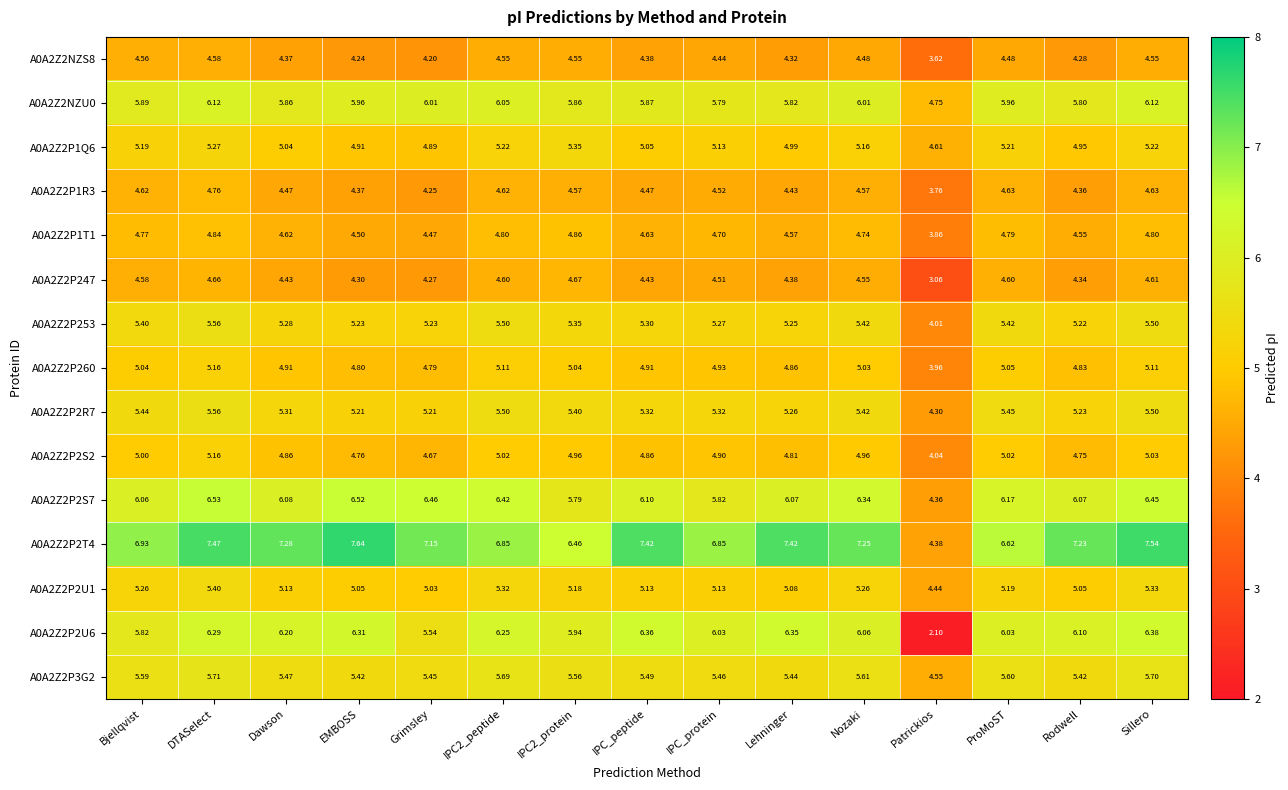

At which category is the sum across all series the highest?

DTASelect